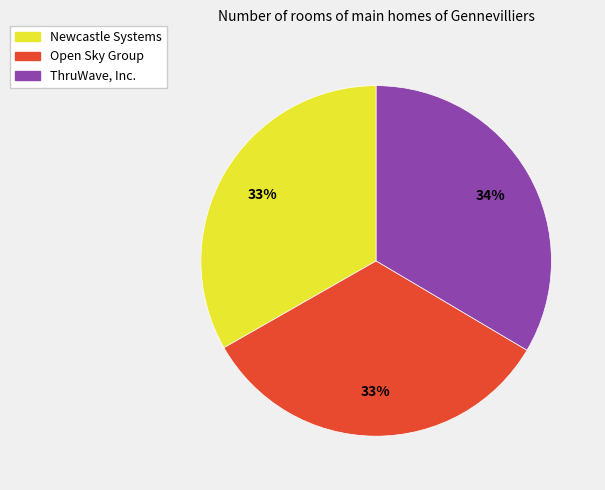

Is Open Sky Group the majority of the pie?

No